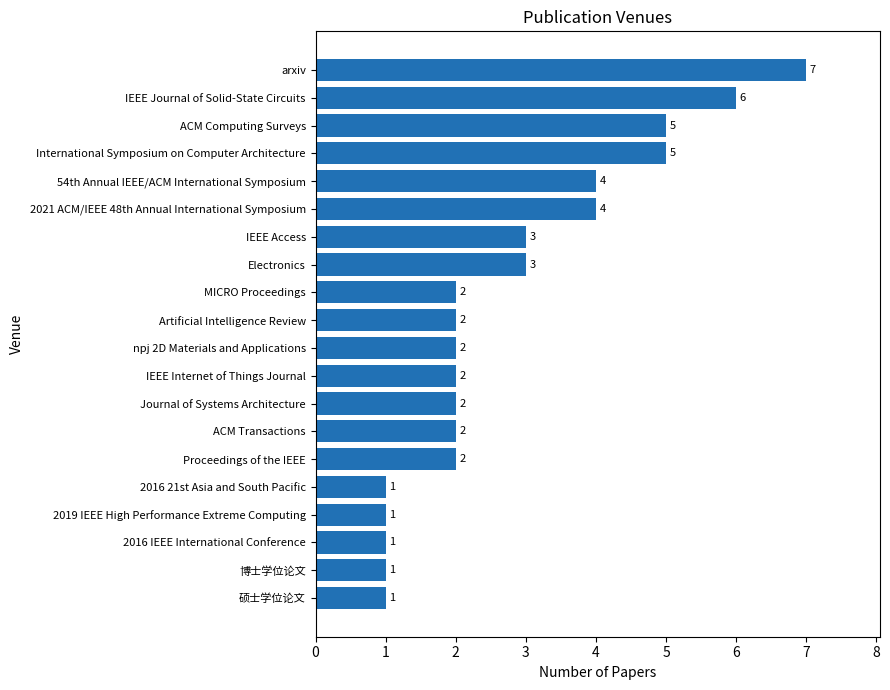

What is the ratio of the value at Artificial Intelligence Review to the value at Electronics?

0.7